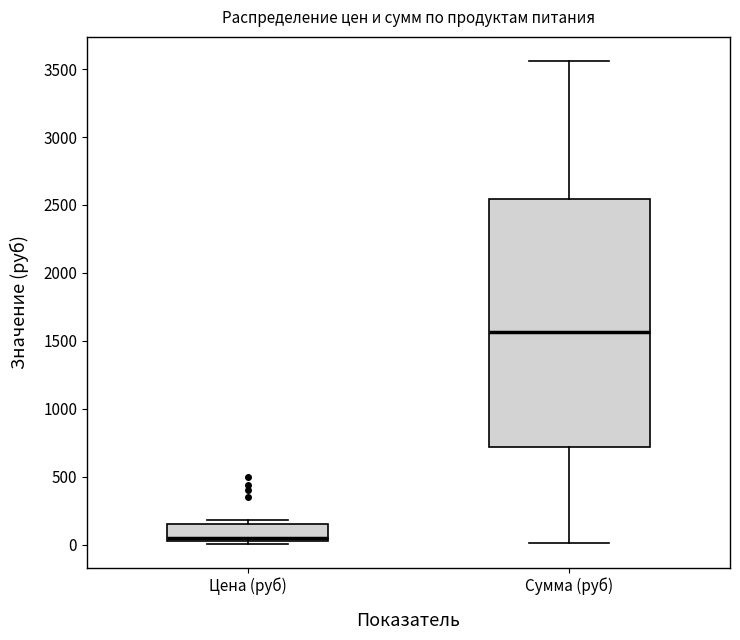

Which box's median line is the highest?

Сумма (руб)